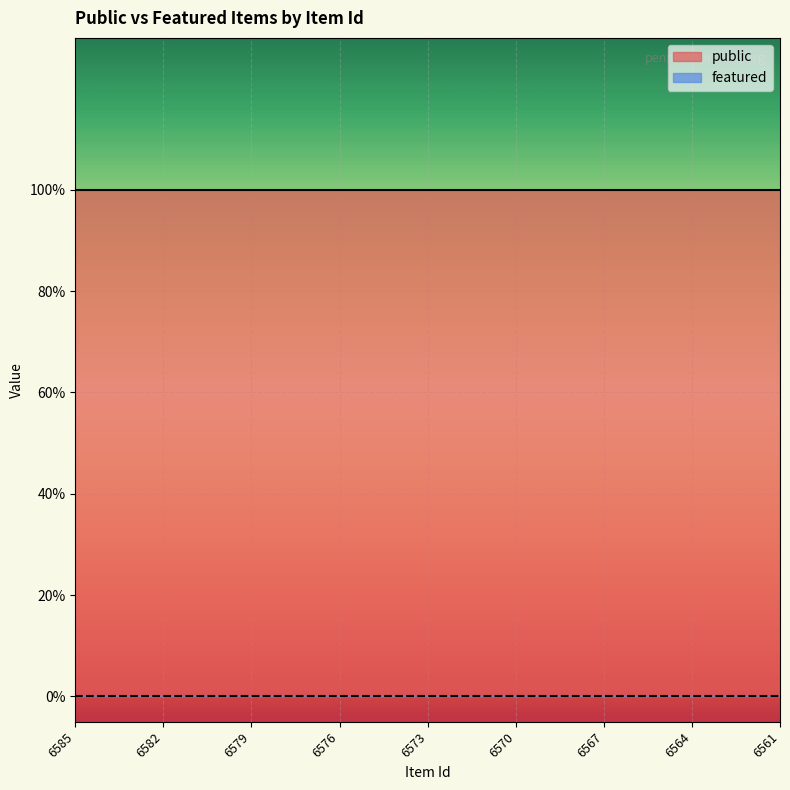

What is the spread (max minus min) of values at 6574?

1